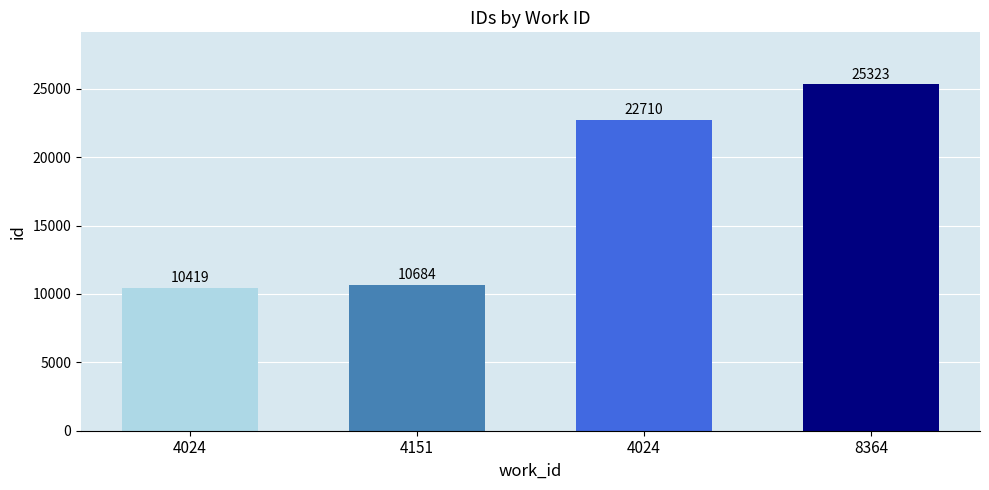

Does the chart contain any negative values?

No